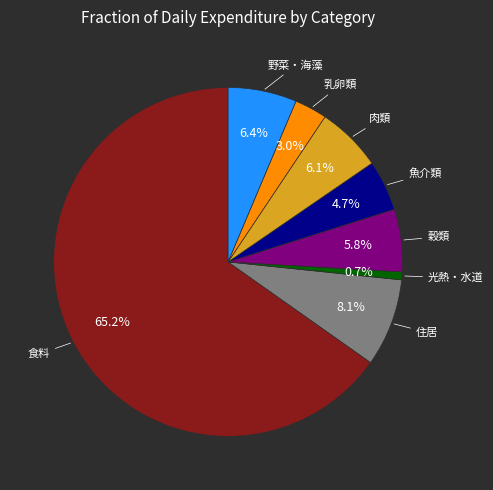

Does any single category account for the majority?

Yes